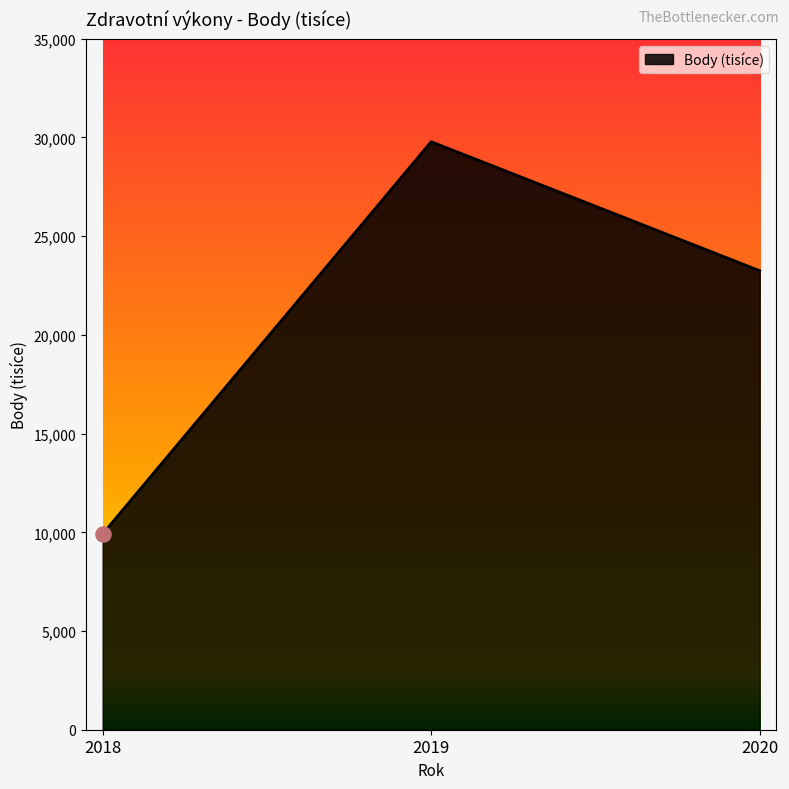

Between 2019 and 2018, which is larger?

2019